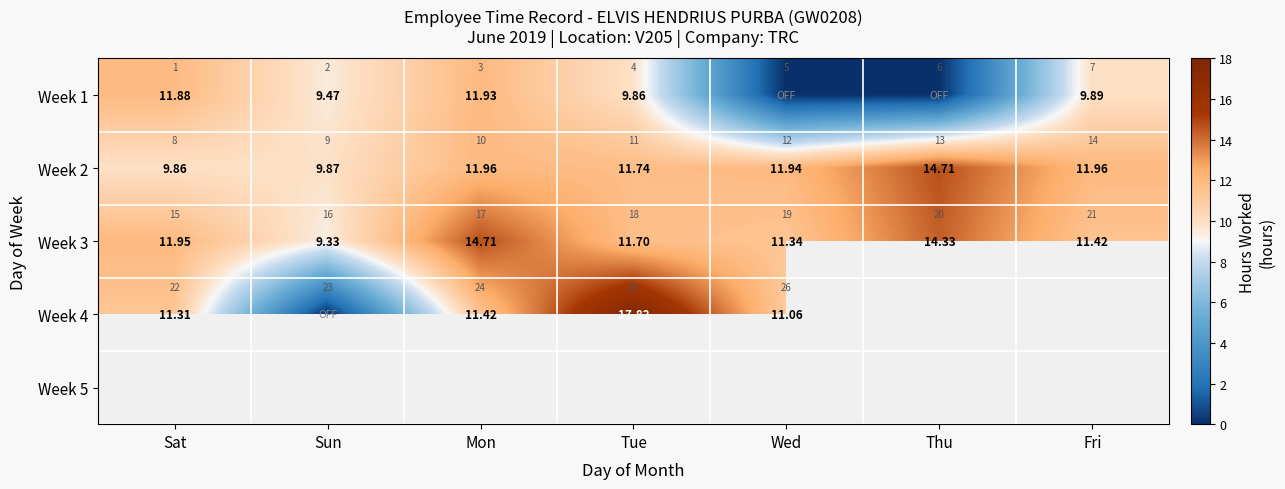

At which label does Week 1 reach its minimum?

Wed